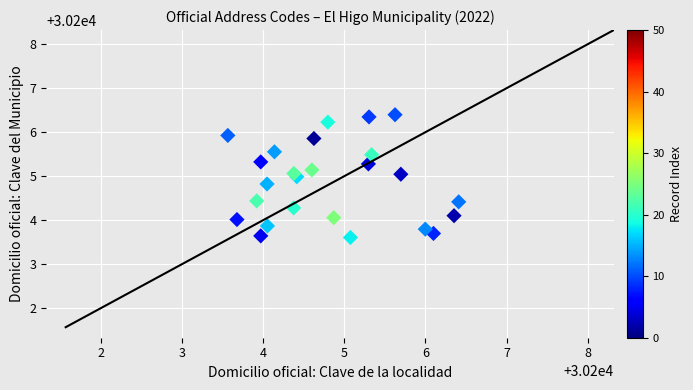

What is the range of X values (max minus min)?

2.8